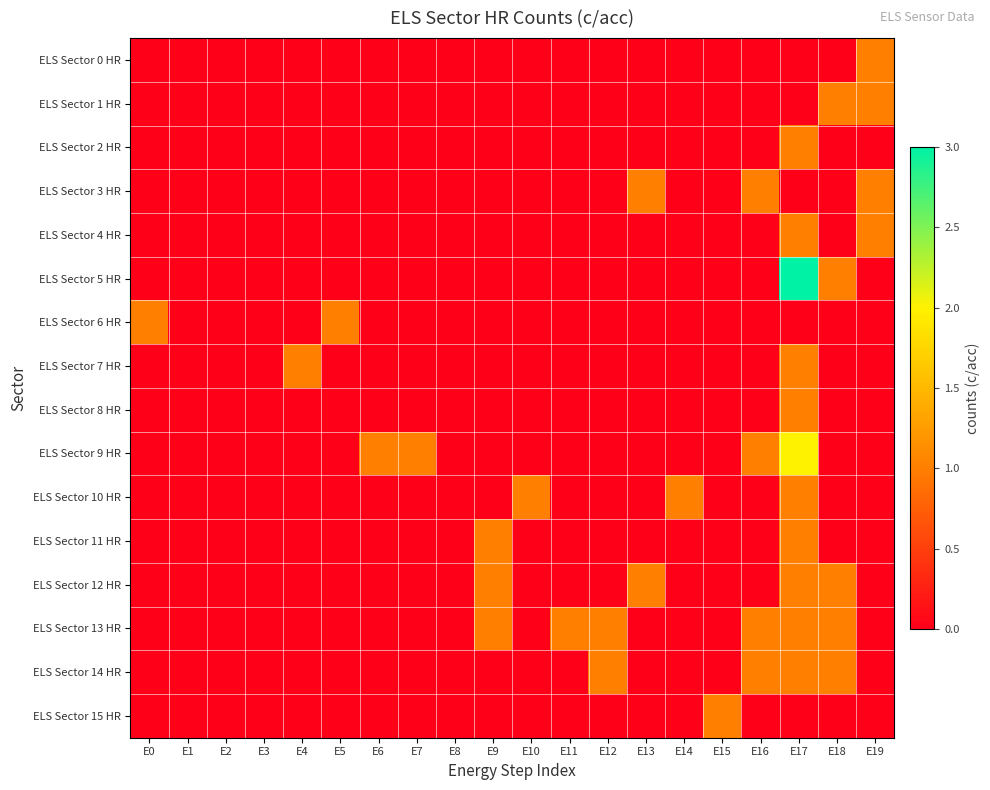

At how many categories does at least one series exceed 1?

1